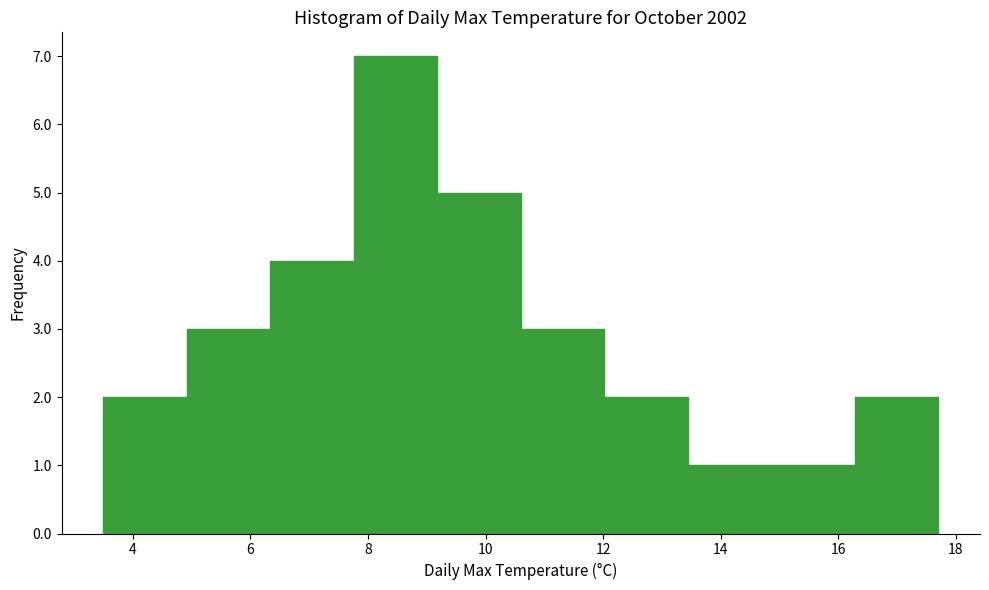

Reading left to right, list every bar in this chart as the range it spans on the x-axis followed by its height. Neither the bar edges nor the heights are printed on the chart, so give them approximately, as read against the axes.

3.50 to 4.92: 2
4.92 to 6.34: 3
6.34 to 7.76: 4
7.76 to 9.18: 7
9.18 to 10.60: 5
10.60 to 12.02: 3
12.02 to 13.44: 2
13.44 to 14.86: 1
14.86 to 16.28: 1
16.28 to 17.70: 2